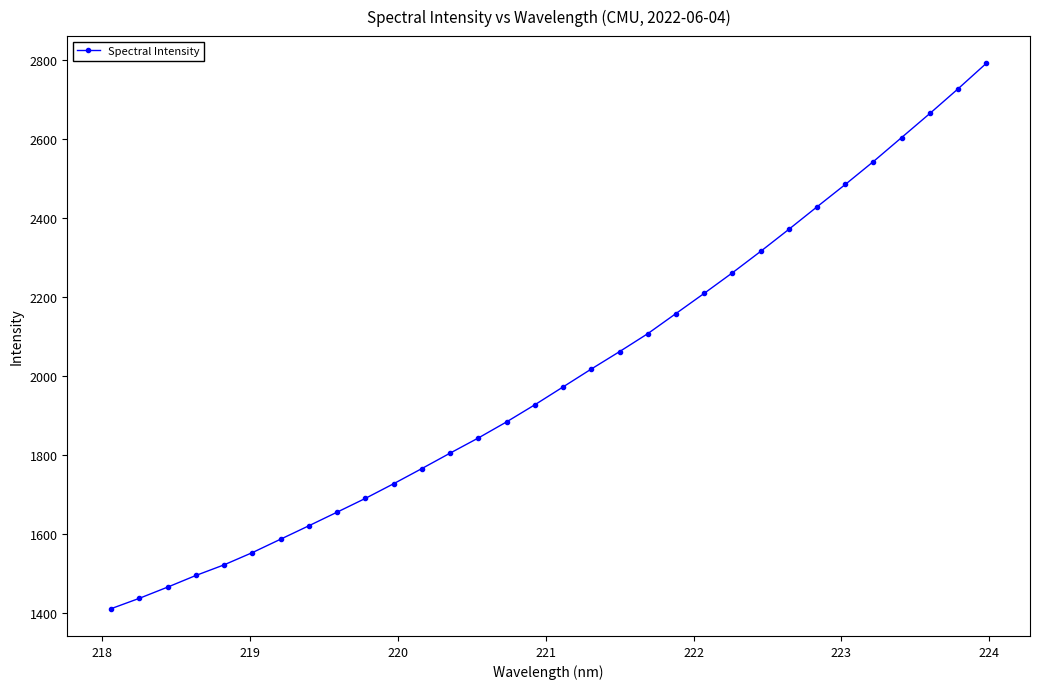

What is the value of the 22nd point from the left?

2209.7